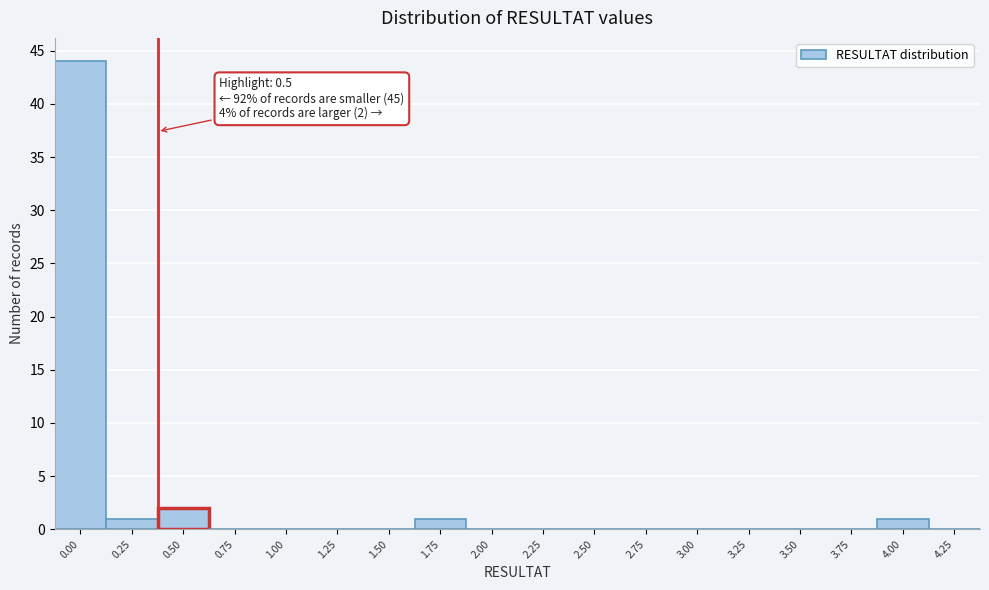

Reading left to right, transcribe all the data shown in this chart.

0.00=44	0.25=1	0.50=2	0.75=0	1.00=0	1.25=0	1.50=0	1.75=1	2.00=0	2.25=0	2.50=0	2.75=0	3.00=0	3.25=0	3.50=0	3.75=0	4.00=1	4.25=0